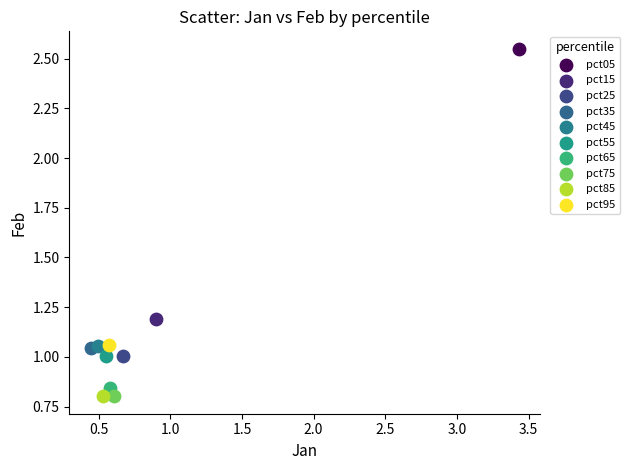

What are all the series names shown in the legend?

pct05, pct15, pct25, pct35, pct45, pct55, pct65, pct75, pct85, pct95